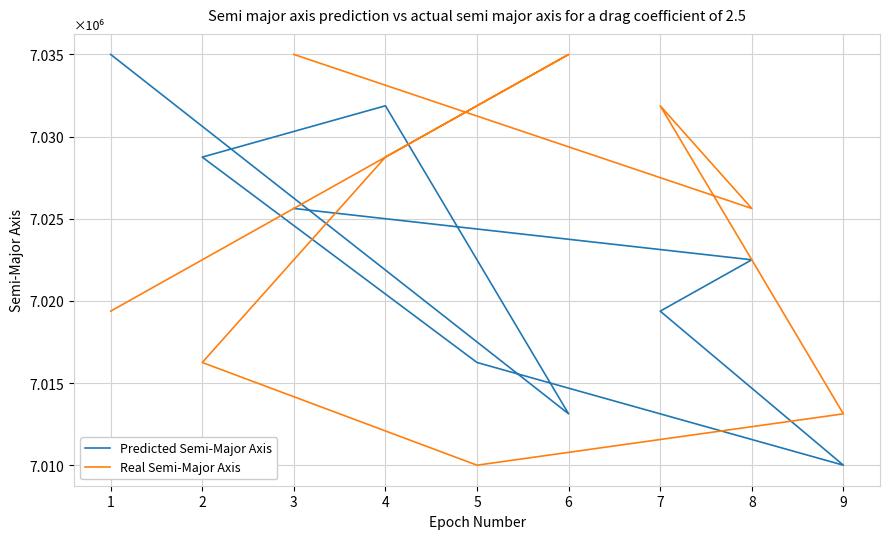

Which series has the largest total across all categories?

Real Semi-Major Axis